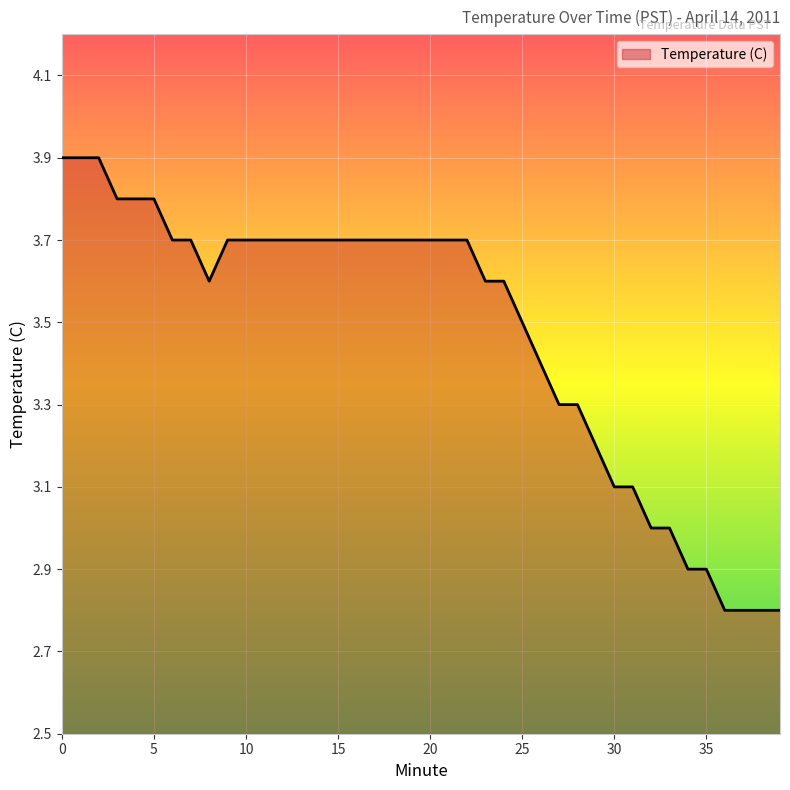

What is the difference between the maximum and minimum values?

1.1